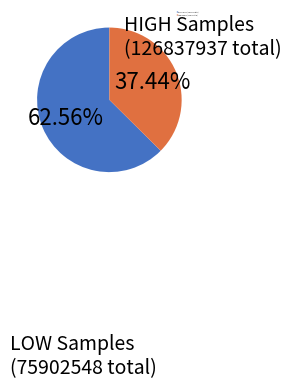

Is there a majority slice in this chart?

Yes